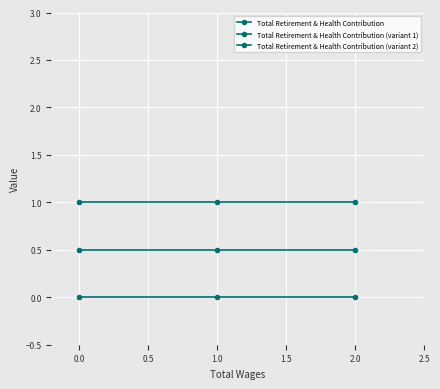

What is the value of the Total Retirement & Health Contribution (variant 1) point at the 3rd from the left?

0.5